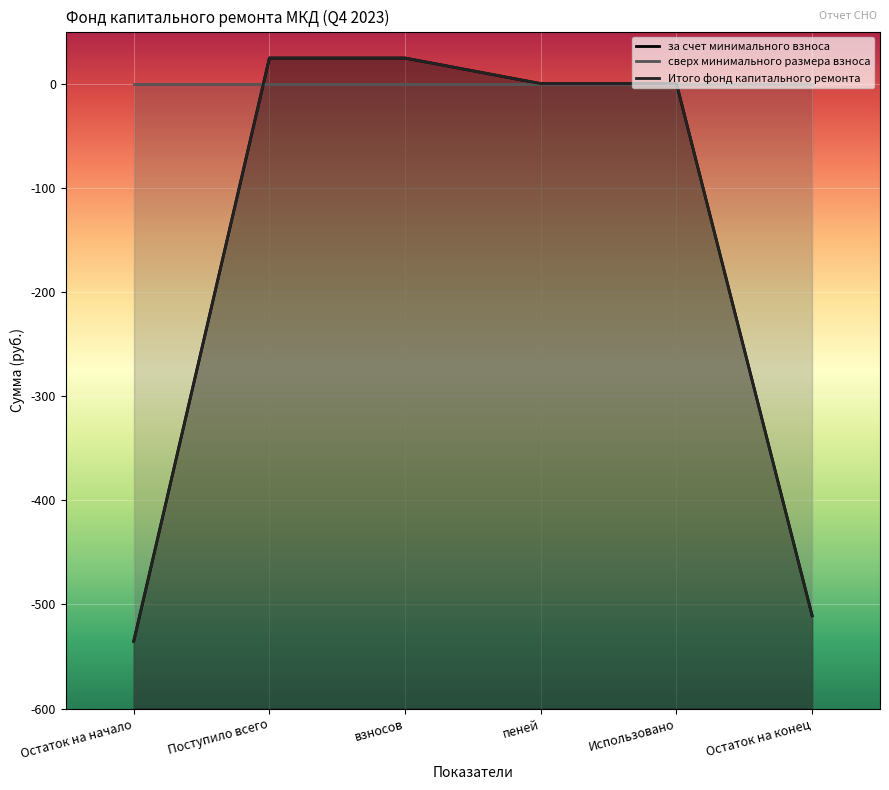

Is it true that за счет минимального взноса equals 24.6 at взносов?

True